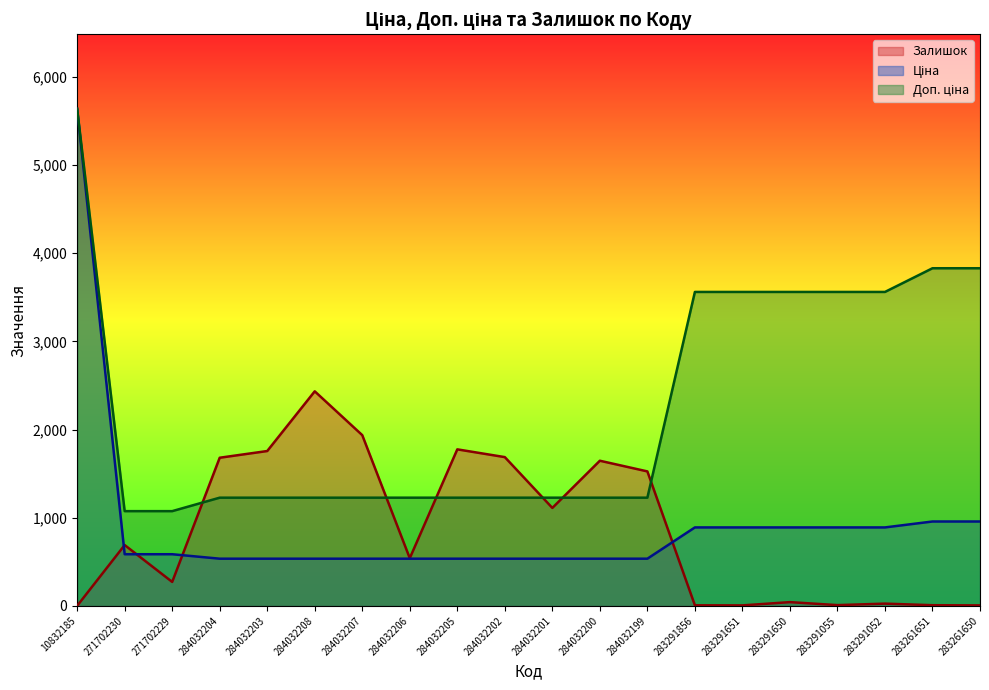

What is the lowest value of the Ціна series?

535.4